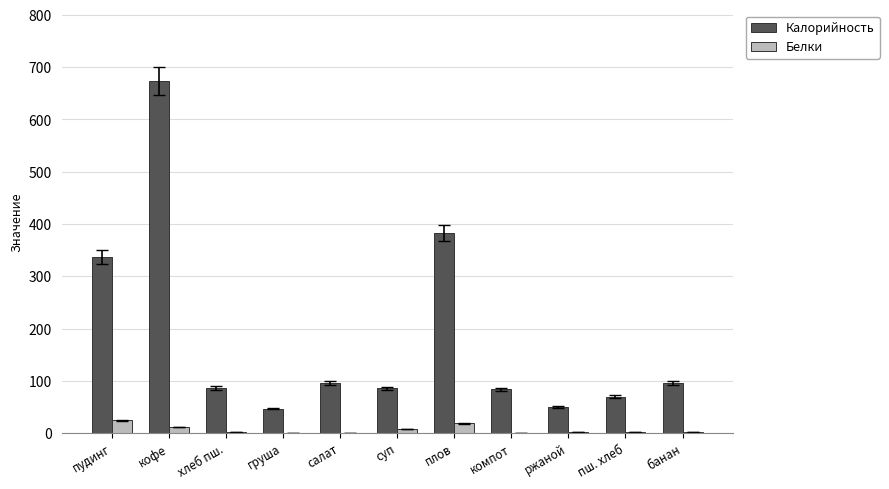

The value of Калорийность at хлеб пш. is 85.7. True or false?

True